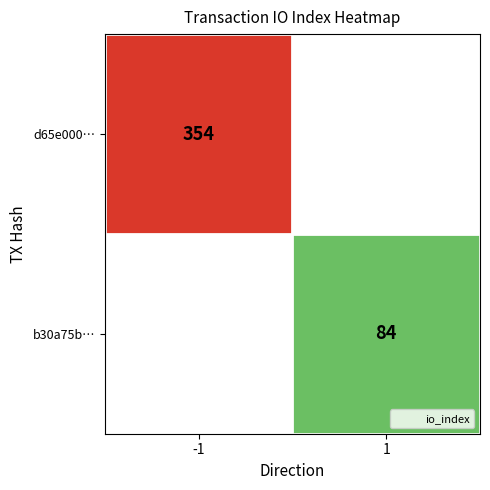

True or false: d65e000… has a value of 463 at -1.

False